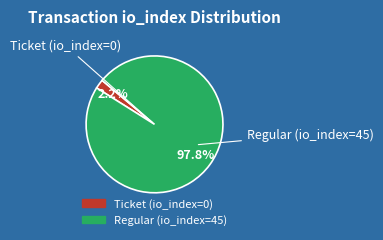

Rank the categories by value from lowest to highest.

Ticket (io_index=0), Regular (io_index=45)